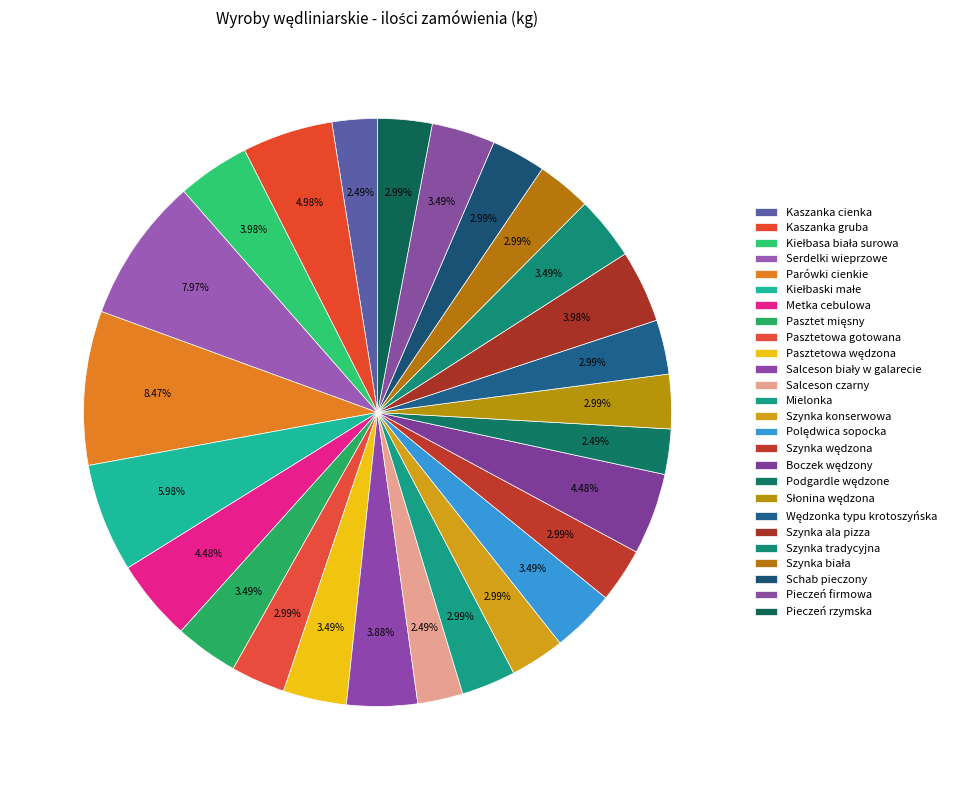

What is the change in value from Parówki cienkie to Słonina wędzona?

-55